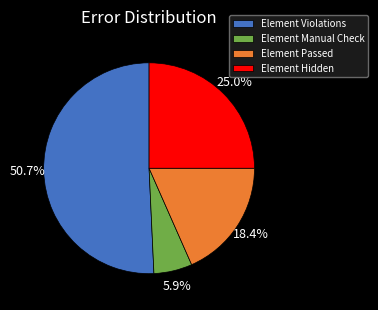

Which slice represents more than half of the pie?

Element Violations